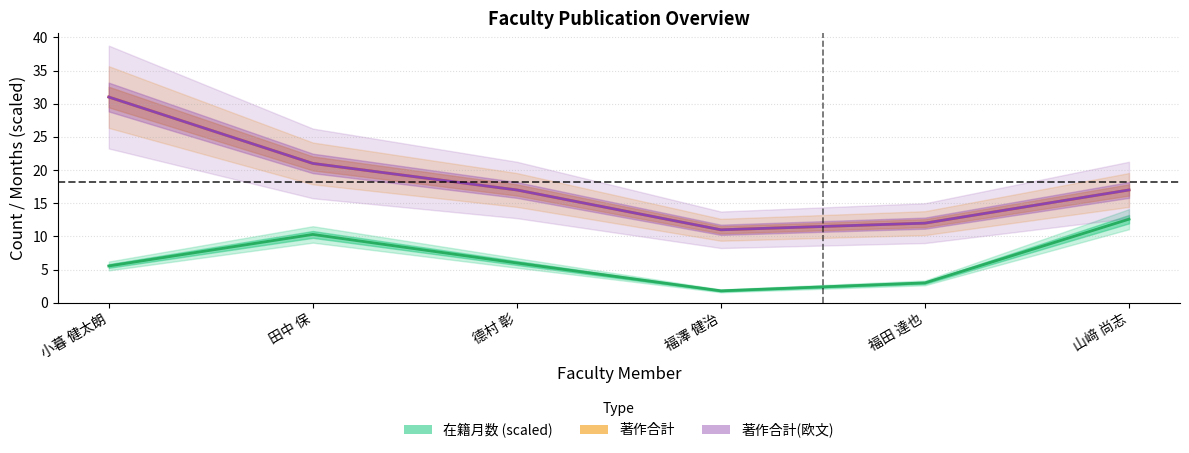

At which label is 著作合計 closest to 21?

田中 保